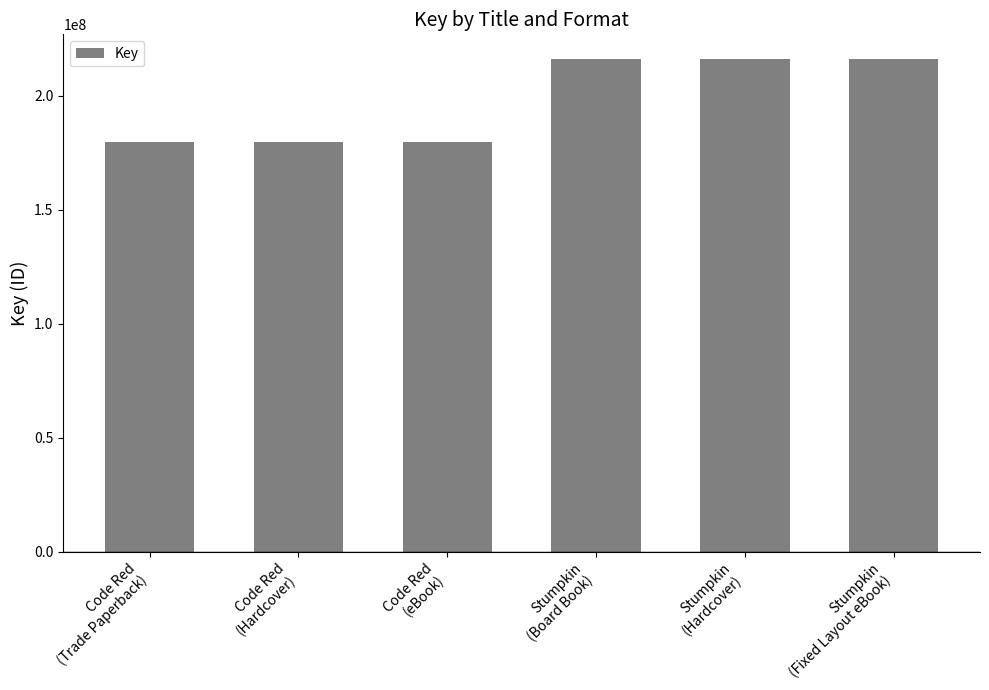

What is the maximum value shown in the chart?

216188620